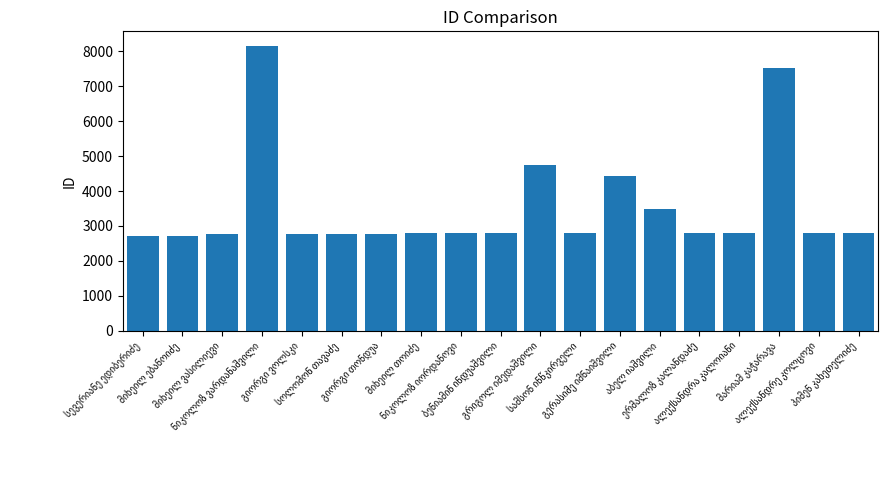

Are the bars horizontal?

No